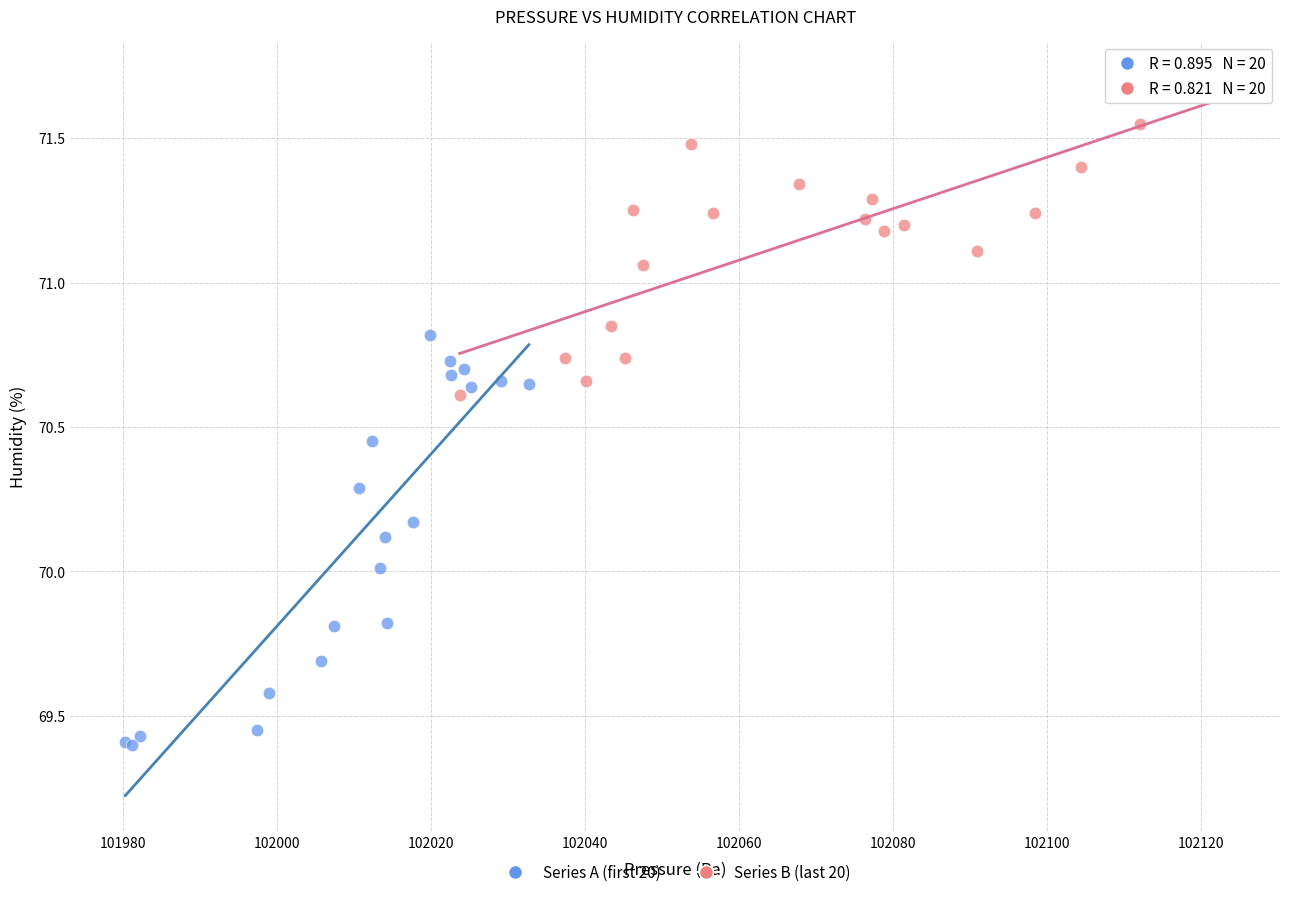

Which series has the widest spread of Y values?

Series A (first 20)